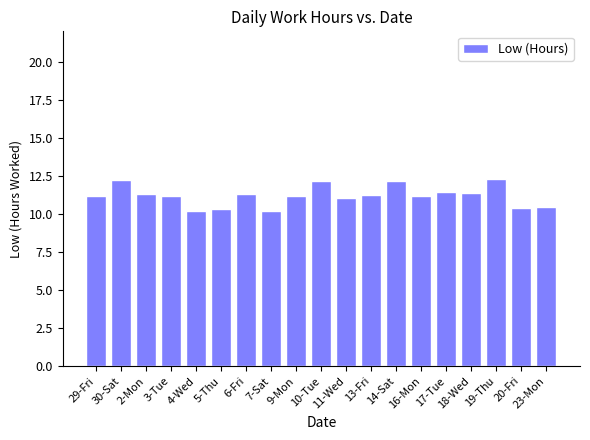

What is the difference between the second highest and minimum values?

2.0